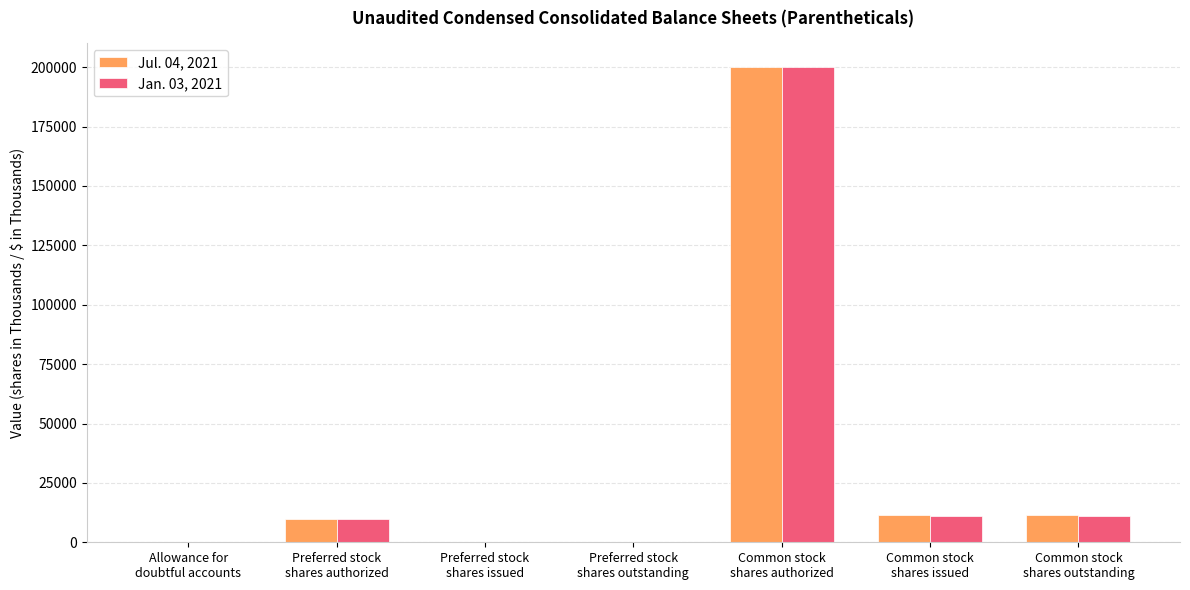

What are all the series names shown in the legend?

Jul. 04, 2021, Jan. 03, 2021